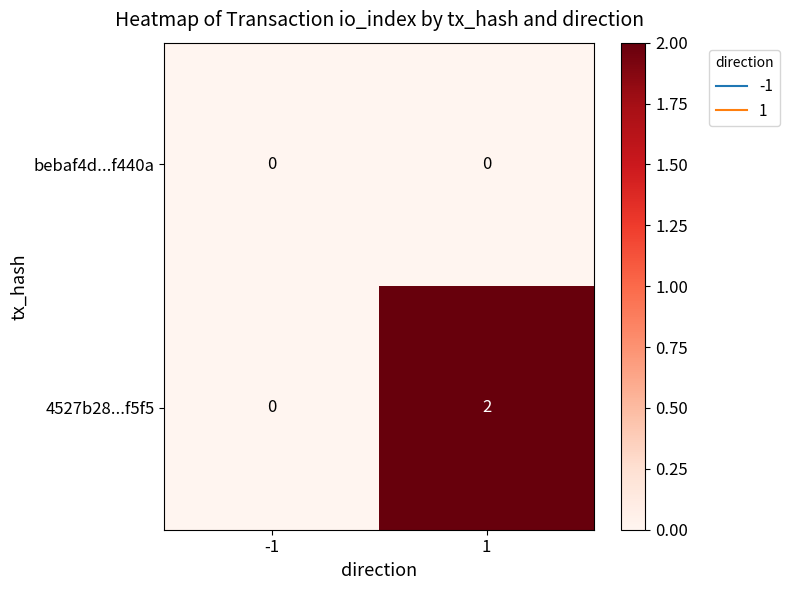

Rank the series by their maximum value, from lowest to highest.

bebaf4d...f440a, 4527b28...f5f5